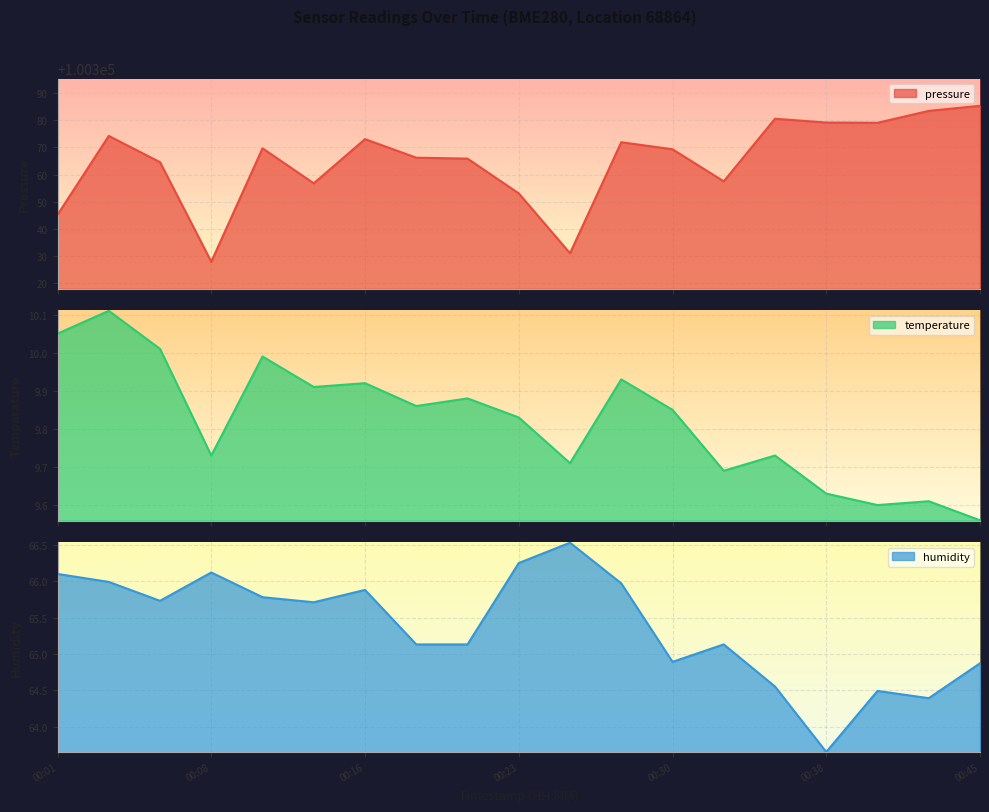

What is the maximum value for pressure?

100385.4